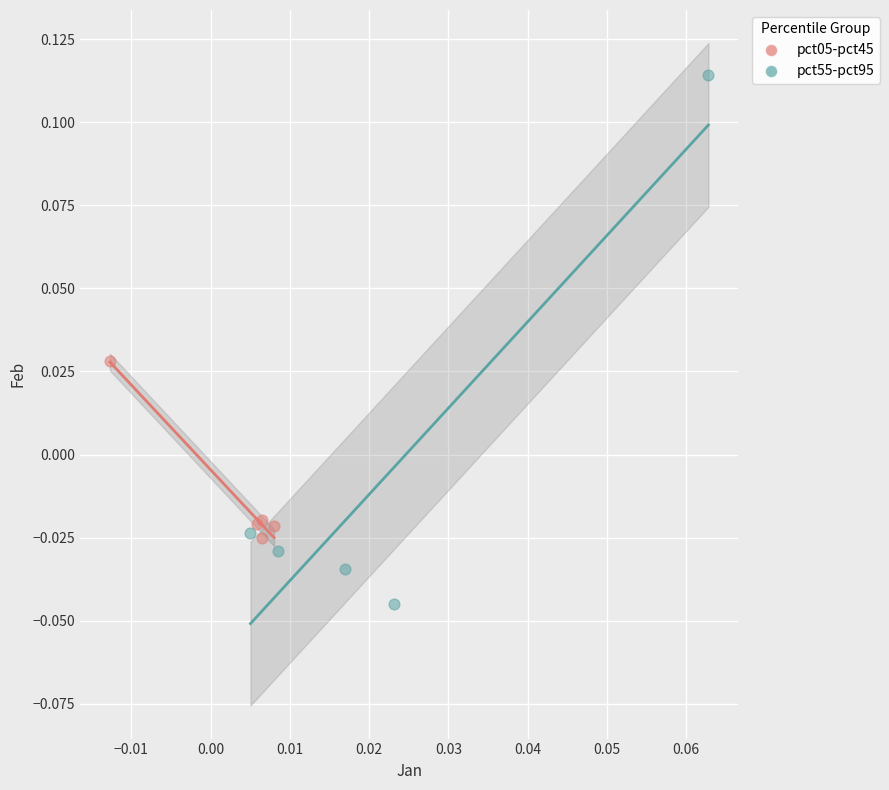

Which series has the largest Y range (max minus min)?

pct55-pct95